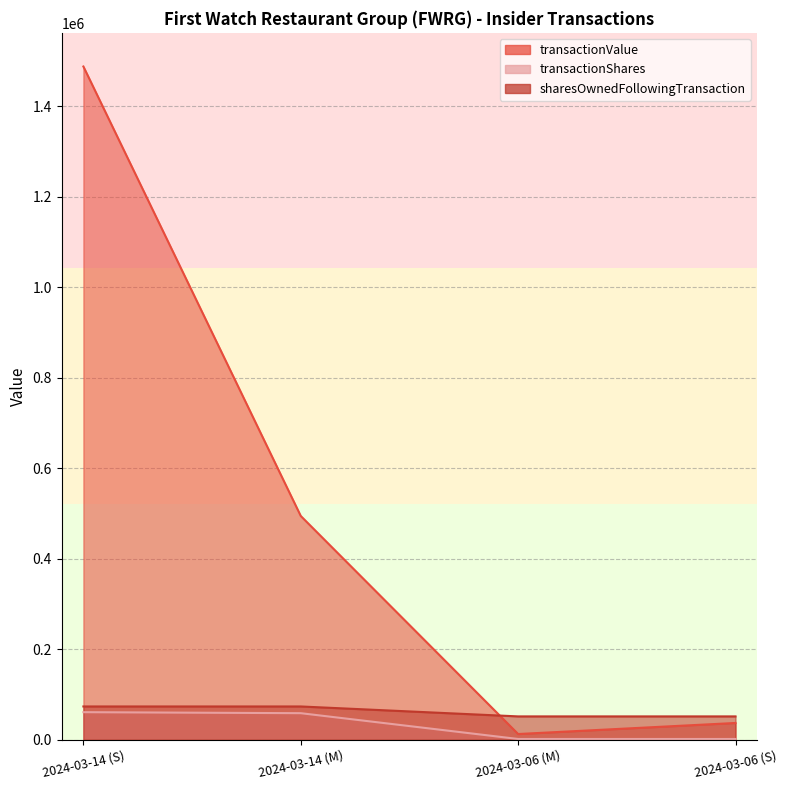

Reading right to left, list all the values displayed in this chart.

transactionValue: 2024-03-06 (S)=36896	2024-03-06 (M)=12455	2024-03-14 (M)=494545	2024-03-14 (S)=1488341
transactionShares: 2024-03-06 (S)=1474	2024-03-06 (M)=1474	2024-03-14 (M)=58526	2024-03-14 (S)=60755
sharesOwnedFollowingTransaction: 2024-03-06 (S)=51417	2024-03-06 (M)=51417	2024-03-14 (M)=73391	2024-03-14 (S)=73391